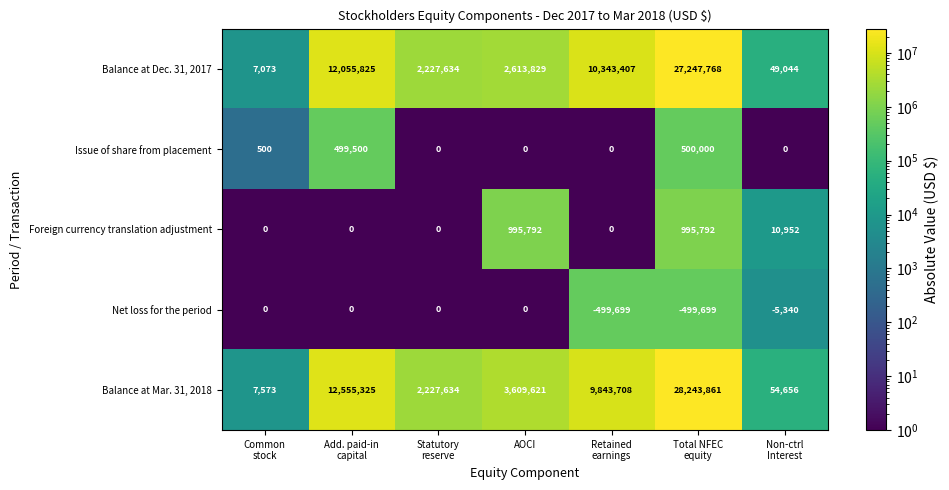

Which series has the widest spread of values?

Balance at Mar. 31, 2018